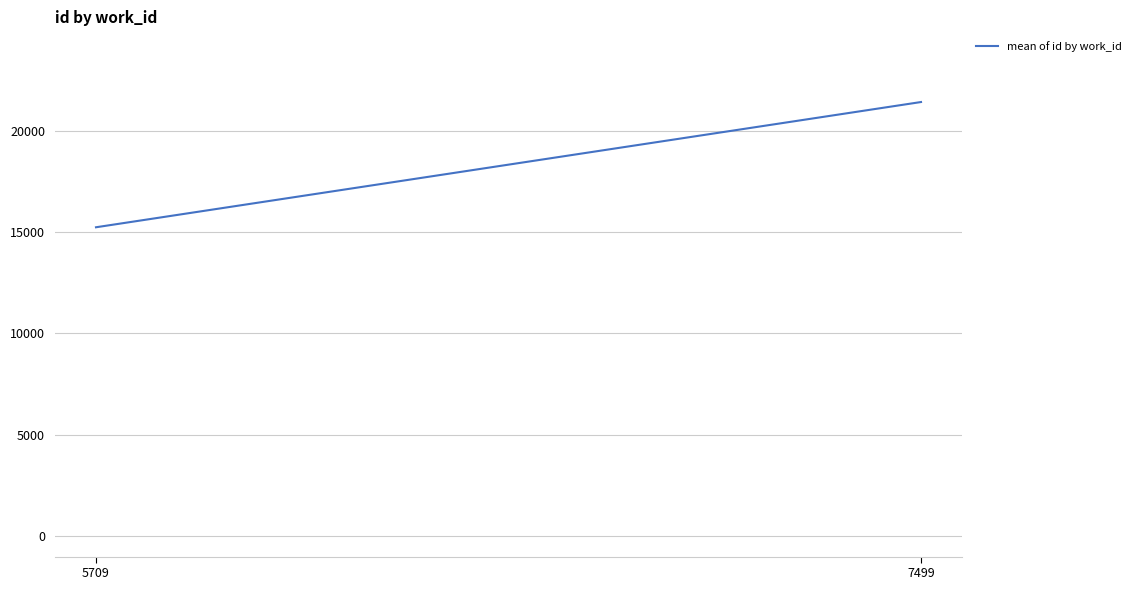

At which label does the data first exceed 21406?

7499